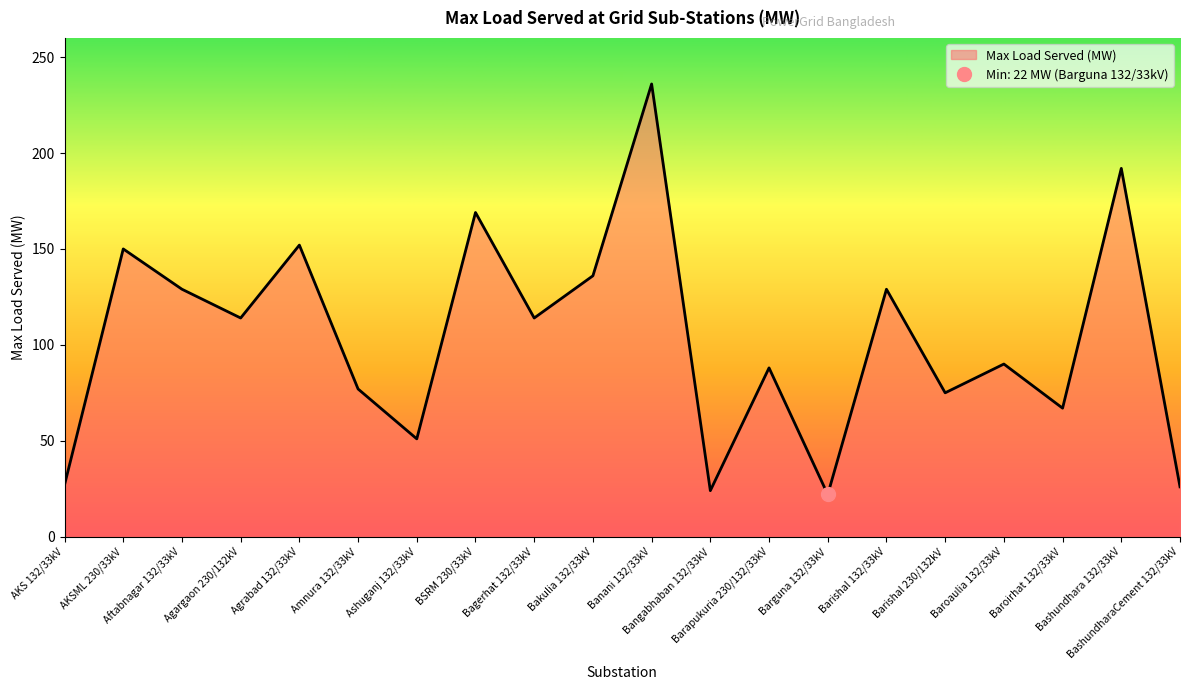

What is the approximate value at Agargaon 230/132kV, to the nearest 10?

110